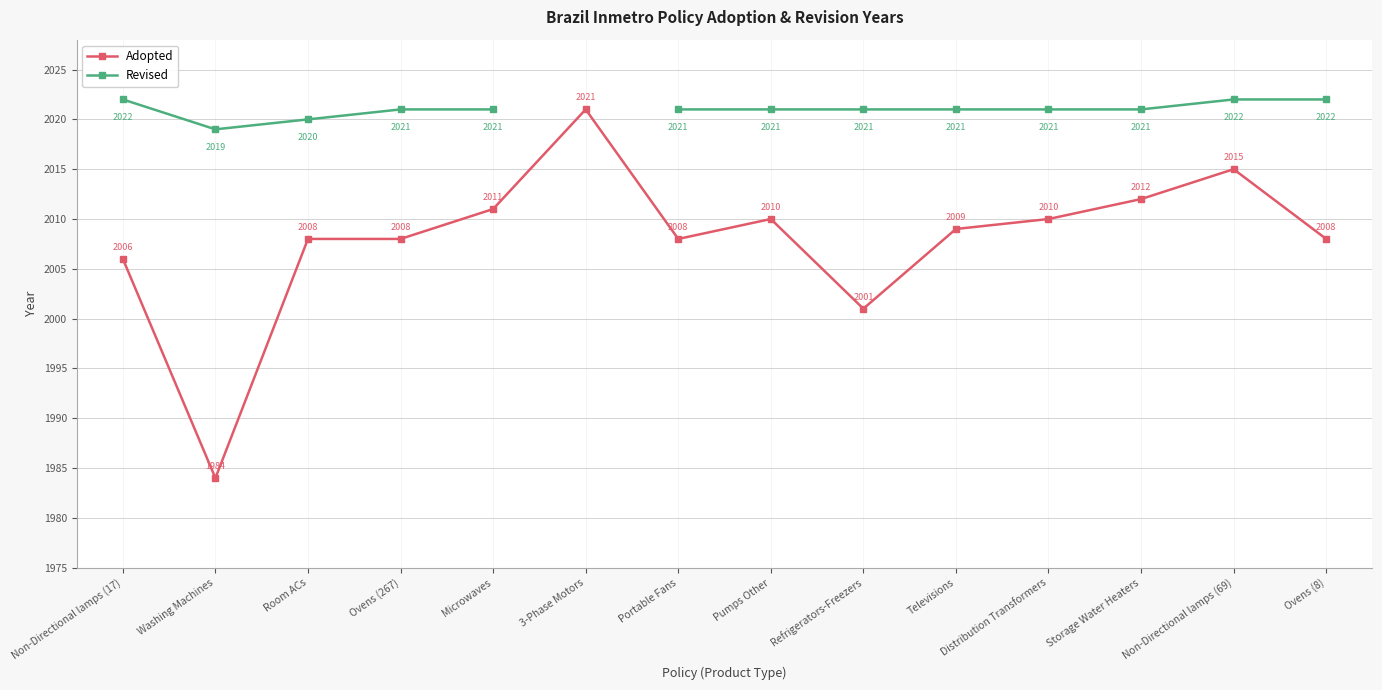

Count the number of categories in the chart.

14